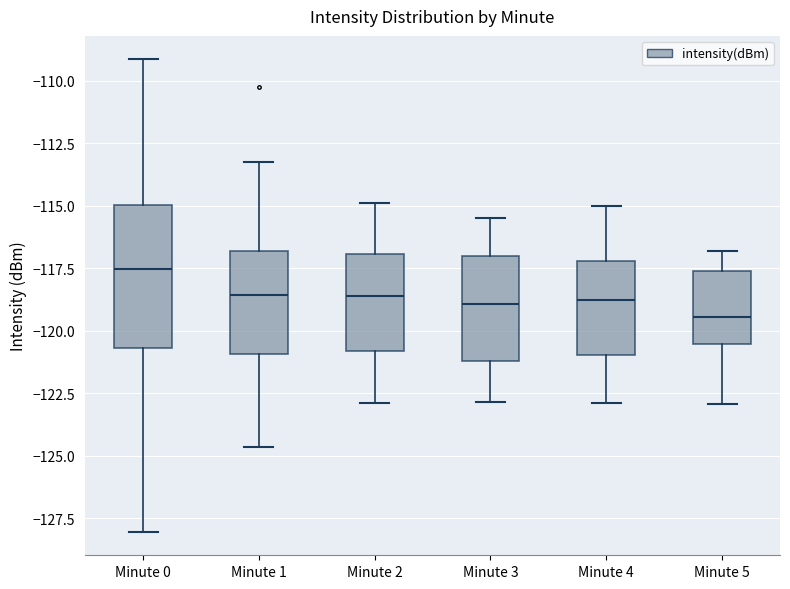

Which box's median line is the lowest?

Minute 5